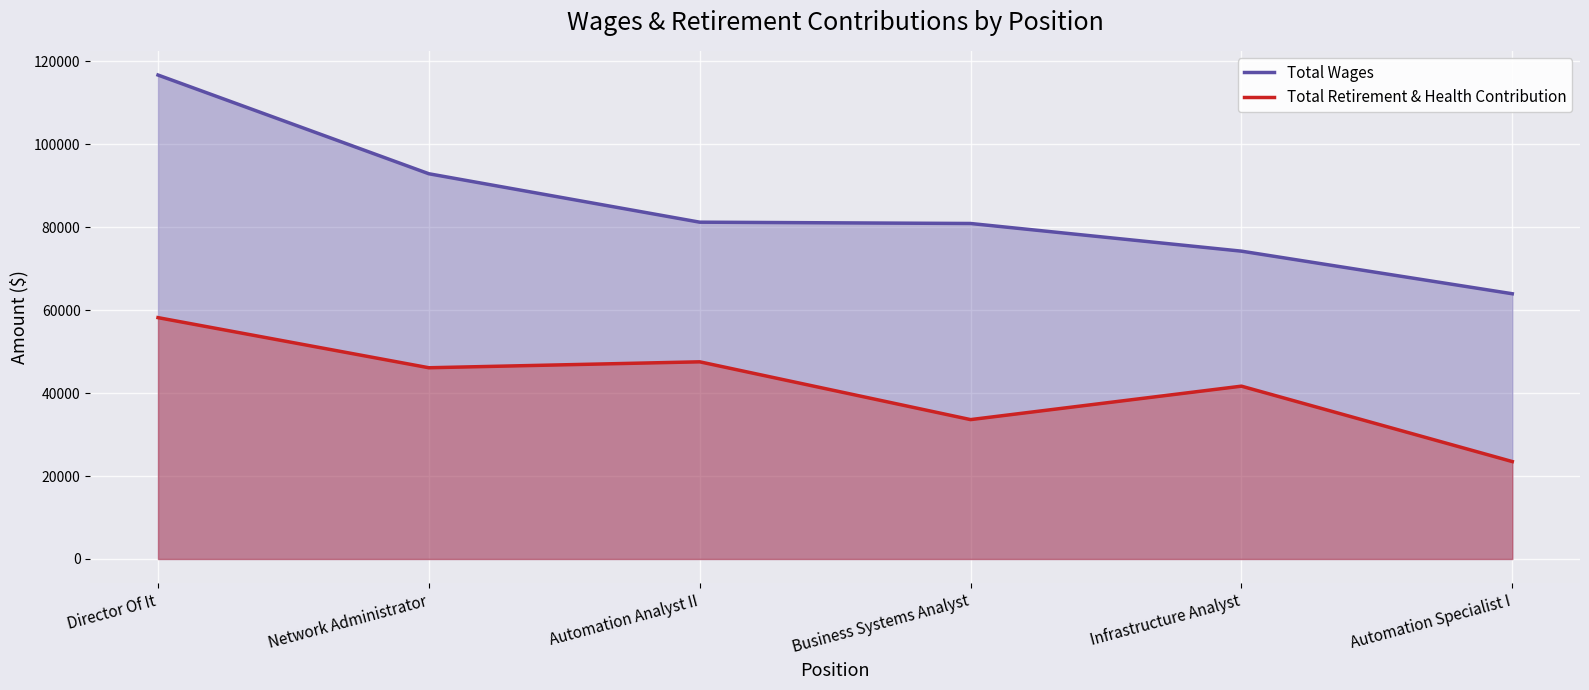

Which series has the largest total across all categories?

Total Wages